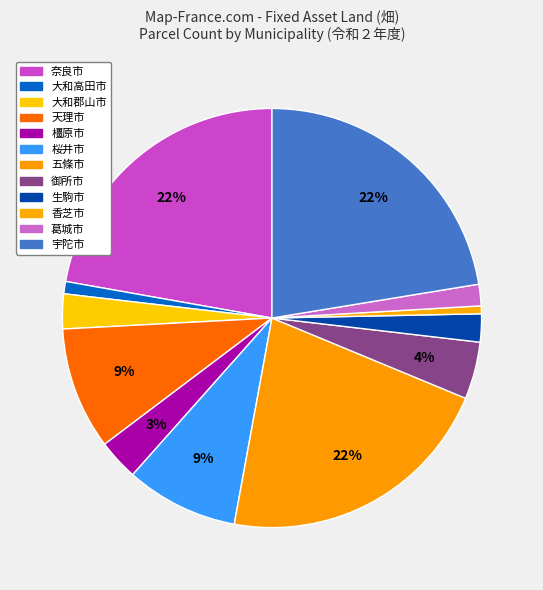

How many slices are in this pie chart?

12